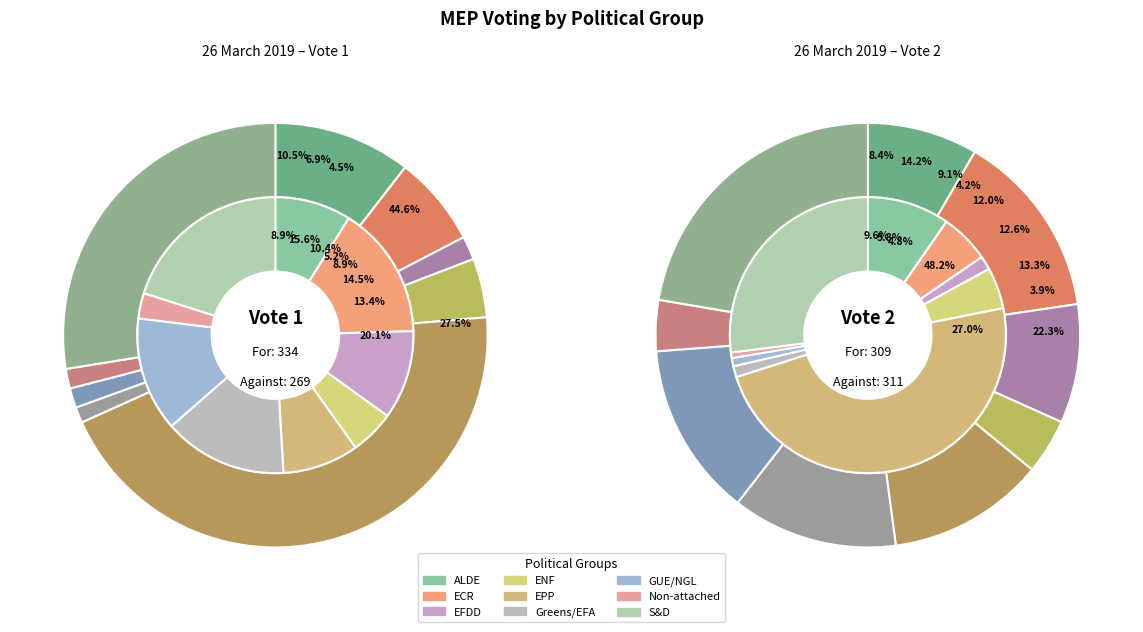

Count the number of slices in the pie.

9